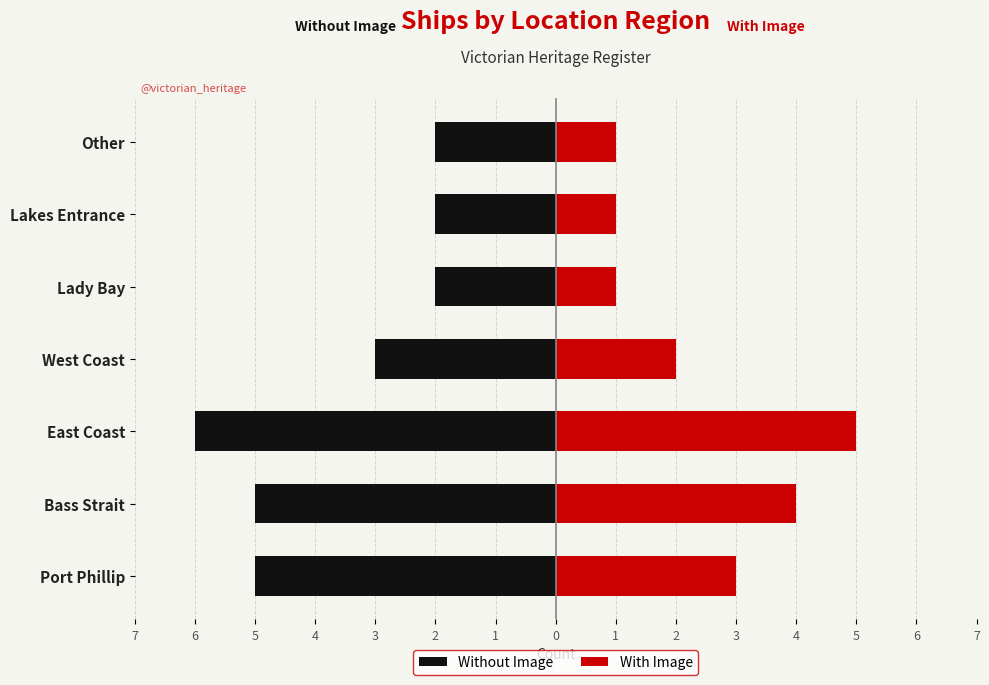

What is the difference between the With Image values at 3 and 7?

2